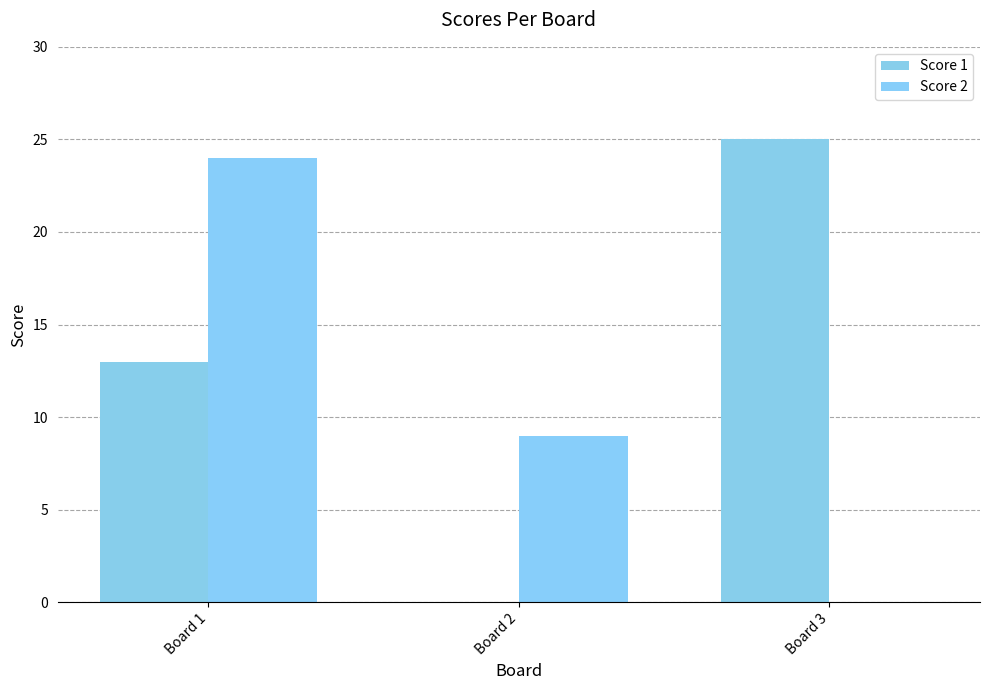

Reading right to left, what are all the values shown in this chart?

Score 1: Board 3=25	Board 2=0	Board 1=13
Score 2: Board 3=0	Board 2=9	Board 1=24